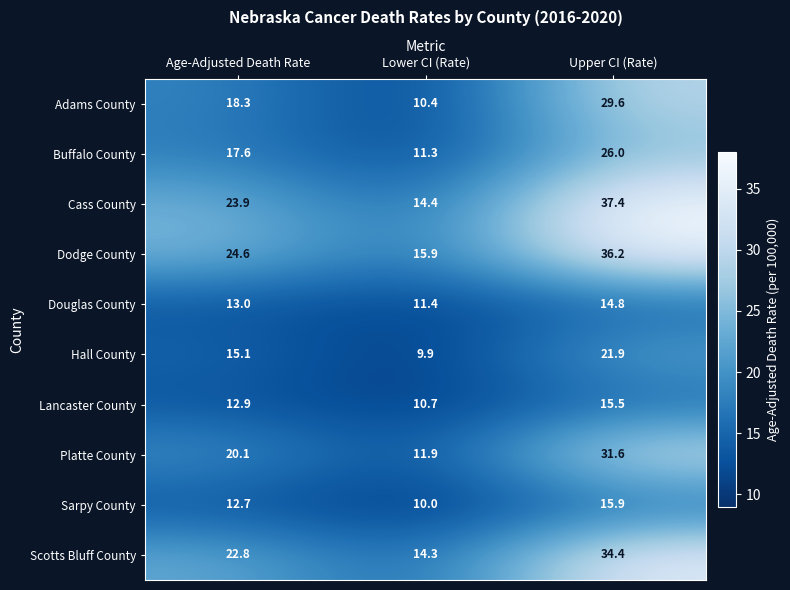

Which category has the highest value across all series?

Upper CI (Rate)